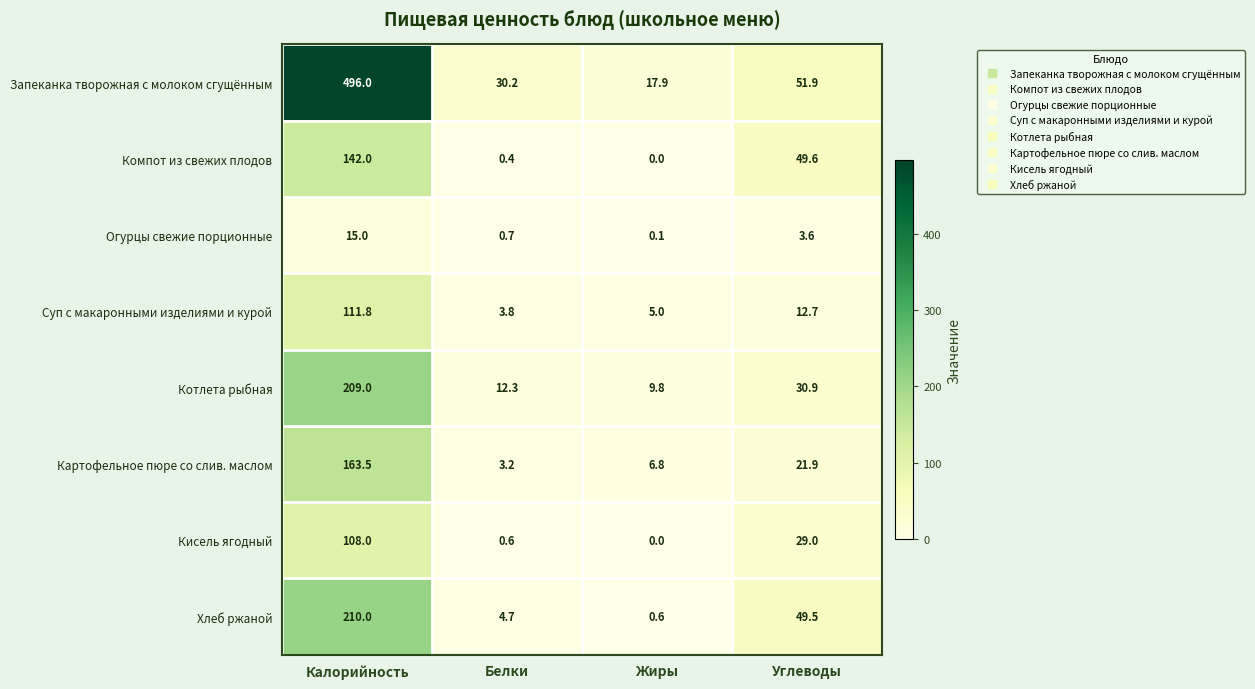

What is the maximum value shown in the chart?

496.0